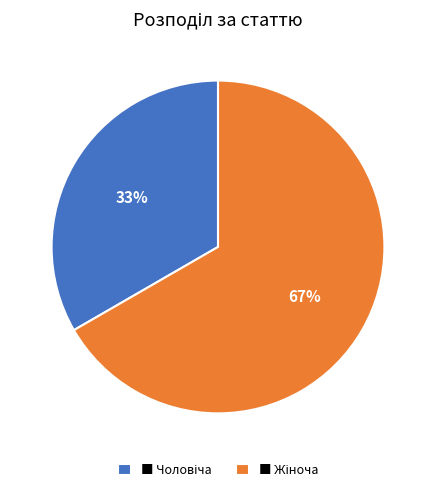

To the nearest percent, what is the average slice percentage?

50%